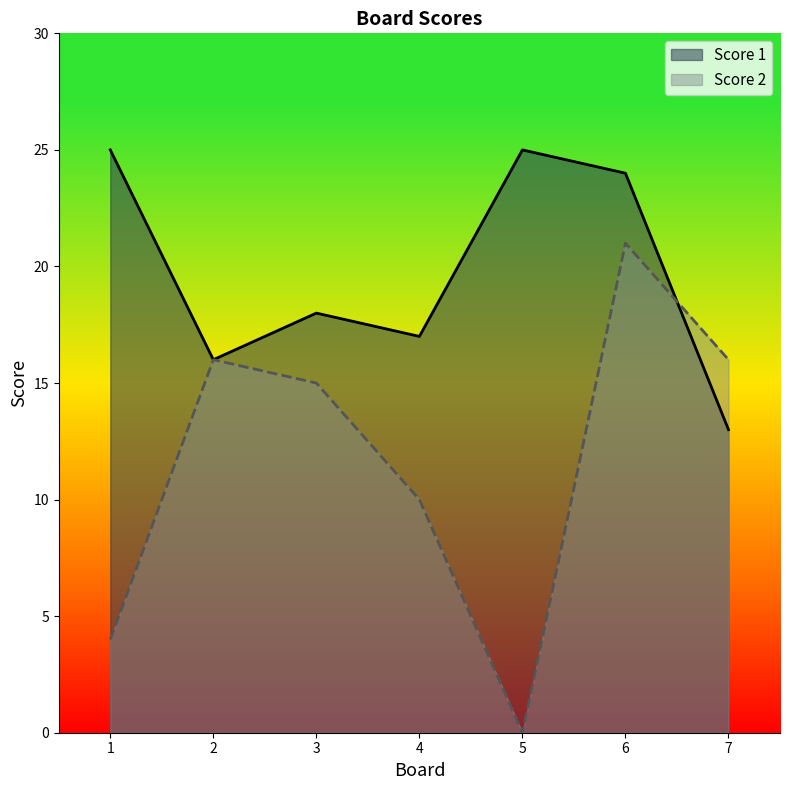

How many interior local valleys does the Score 2 series have?

1